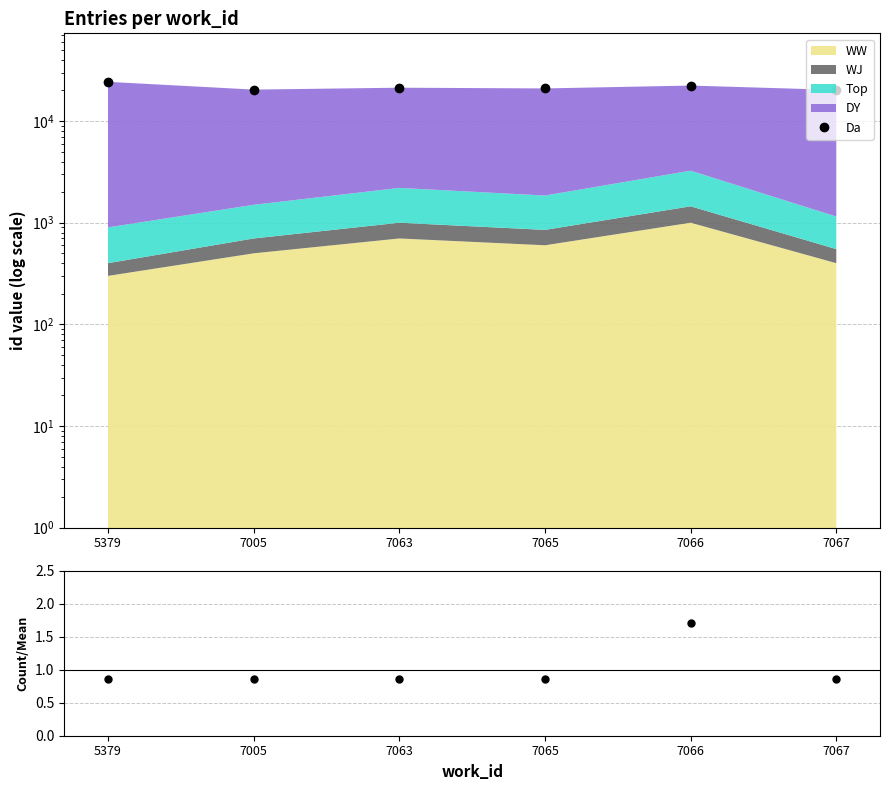

The count/mean series shows 0.9 at 7063. True or false?

True